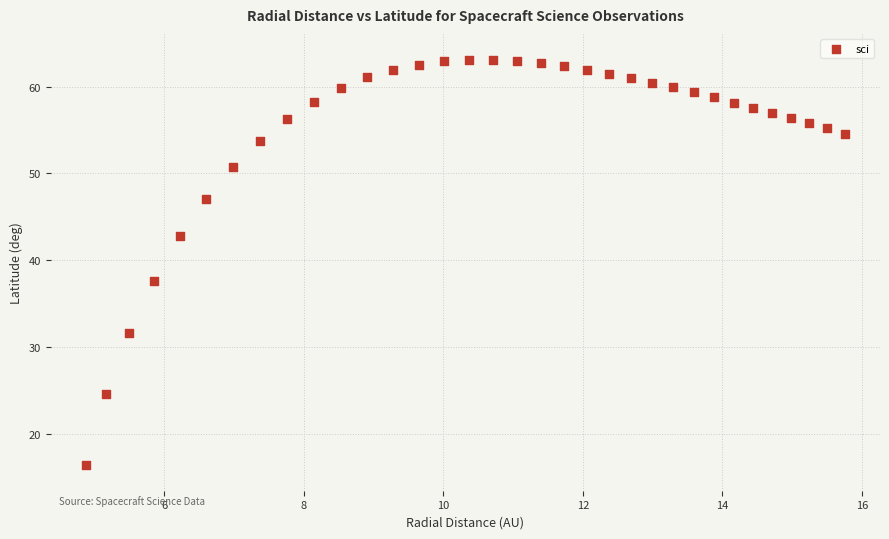

What is the range of X values (max minus min)?

10.9